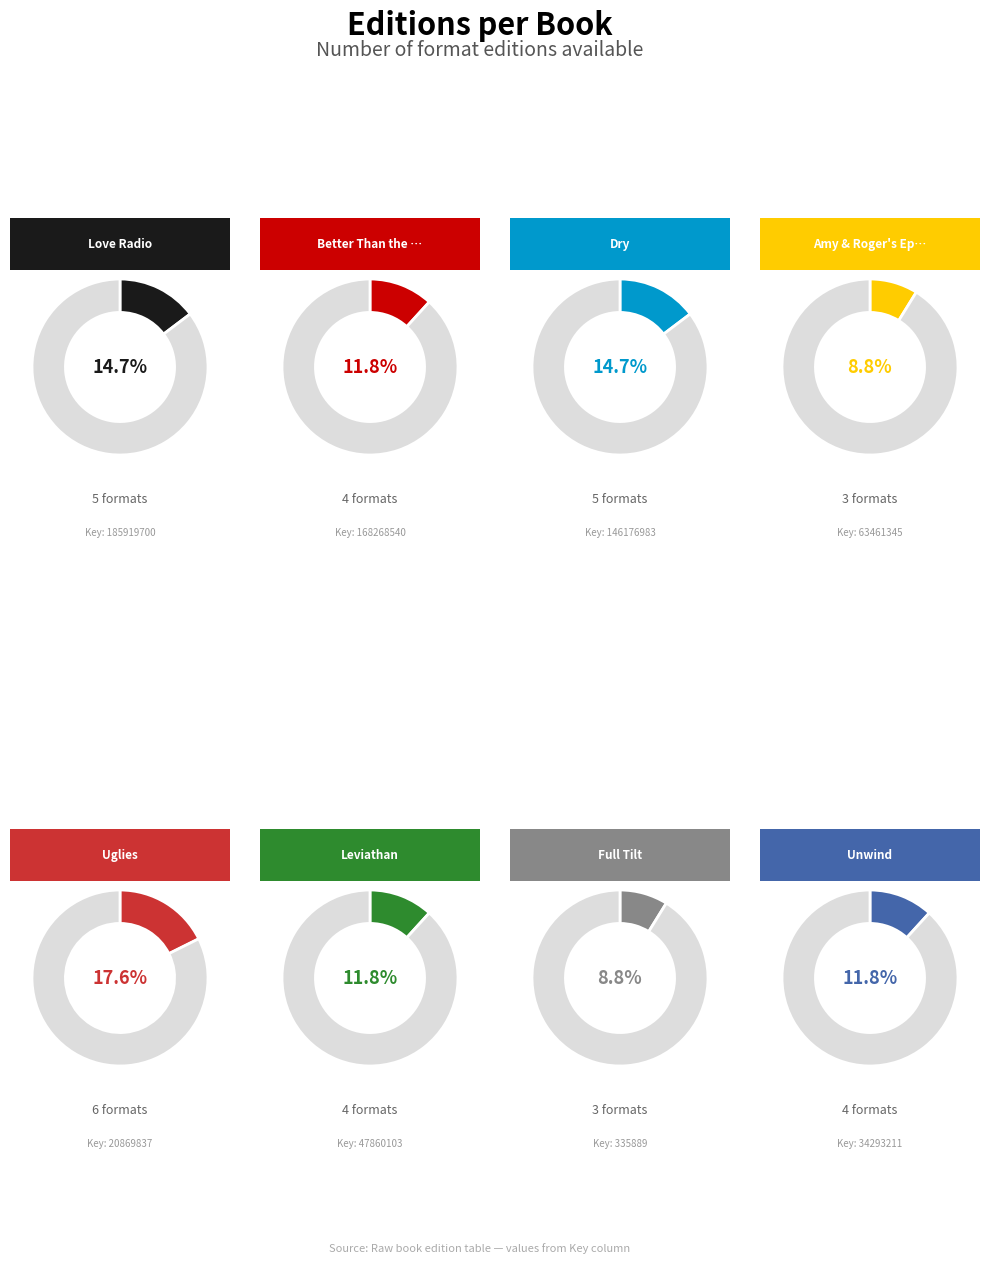

How many segments does this pie chart have?

8